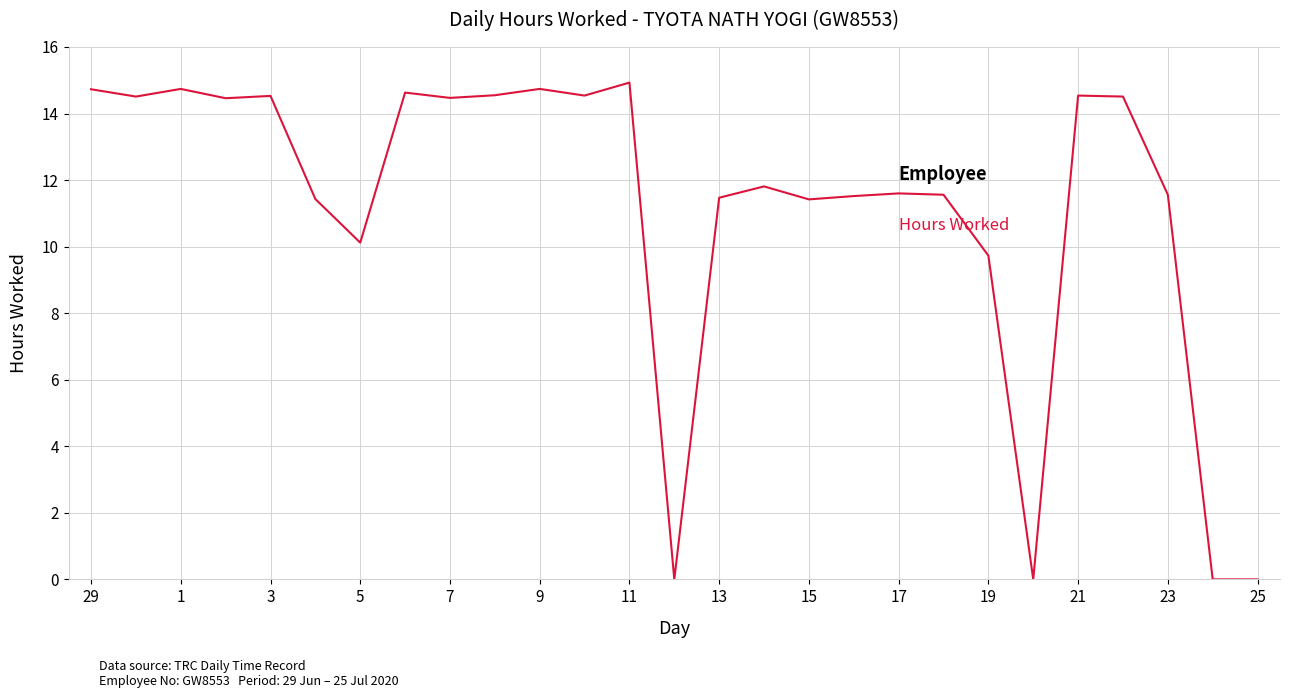

What is the difference between the maximum and minimum values?

14.9